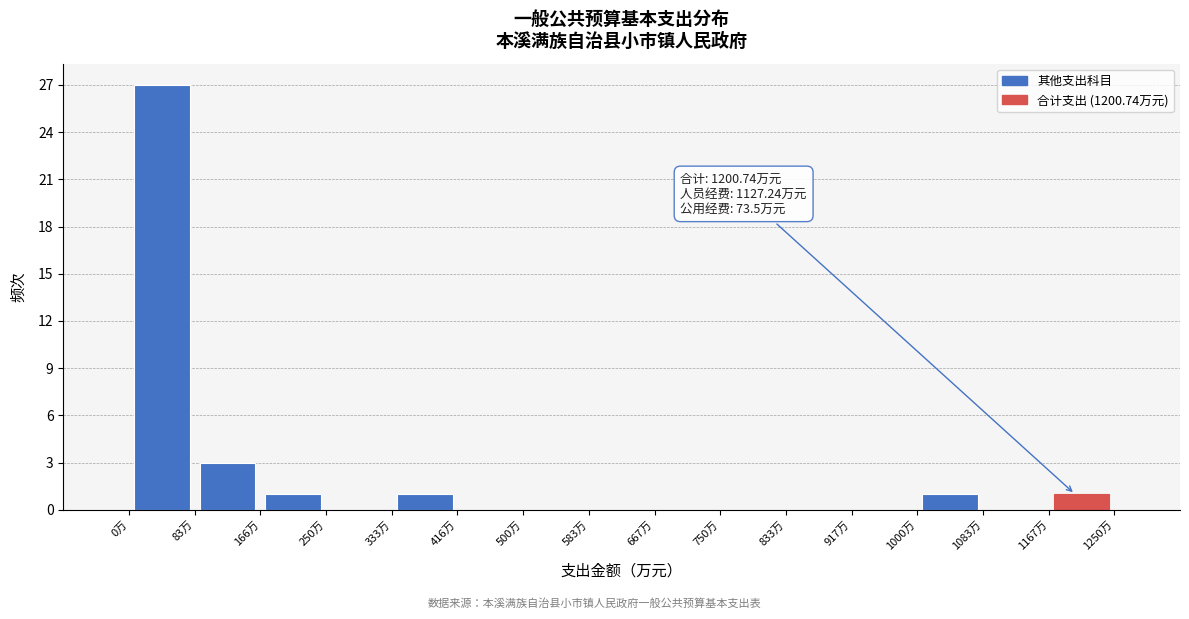

Which range on the x-axis has the tallest bar?

0 to 80